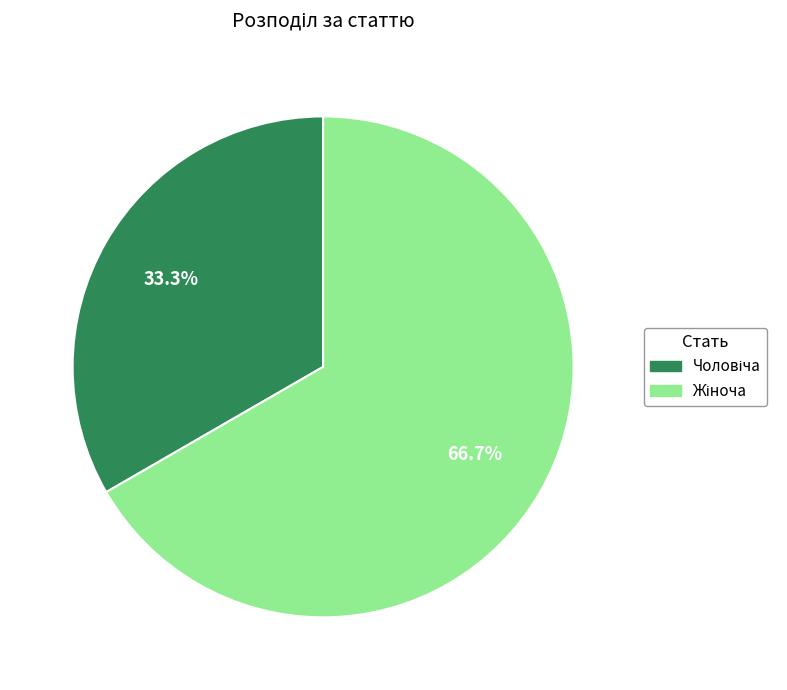

Is it true that Жіноча is 67% of the pie?

True